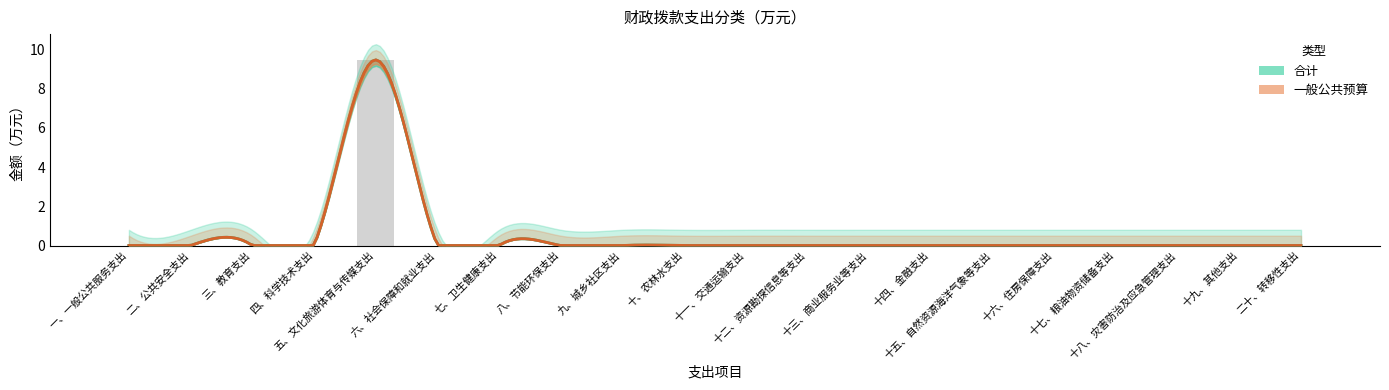

True or false: the data shows 0.0 at 九、城乡社区支出.

True